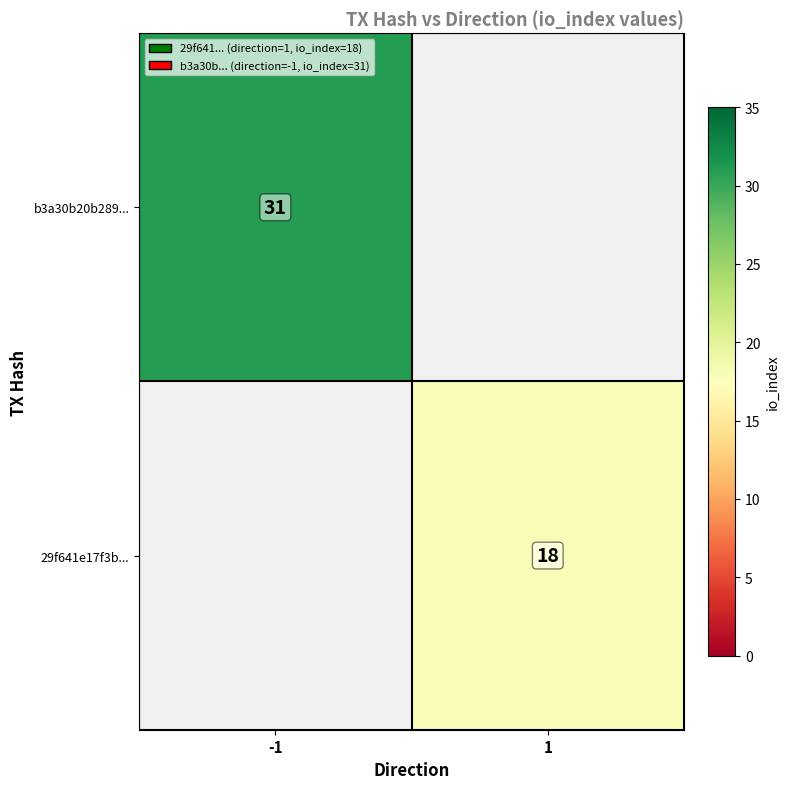

Which has a higher value, 1 or -1?

-1